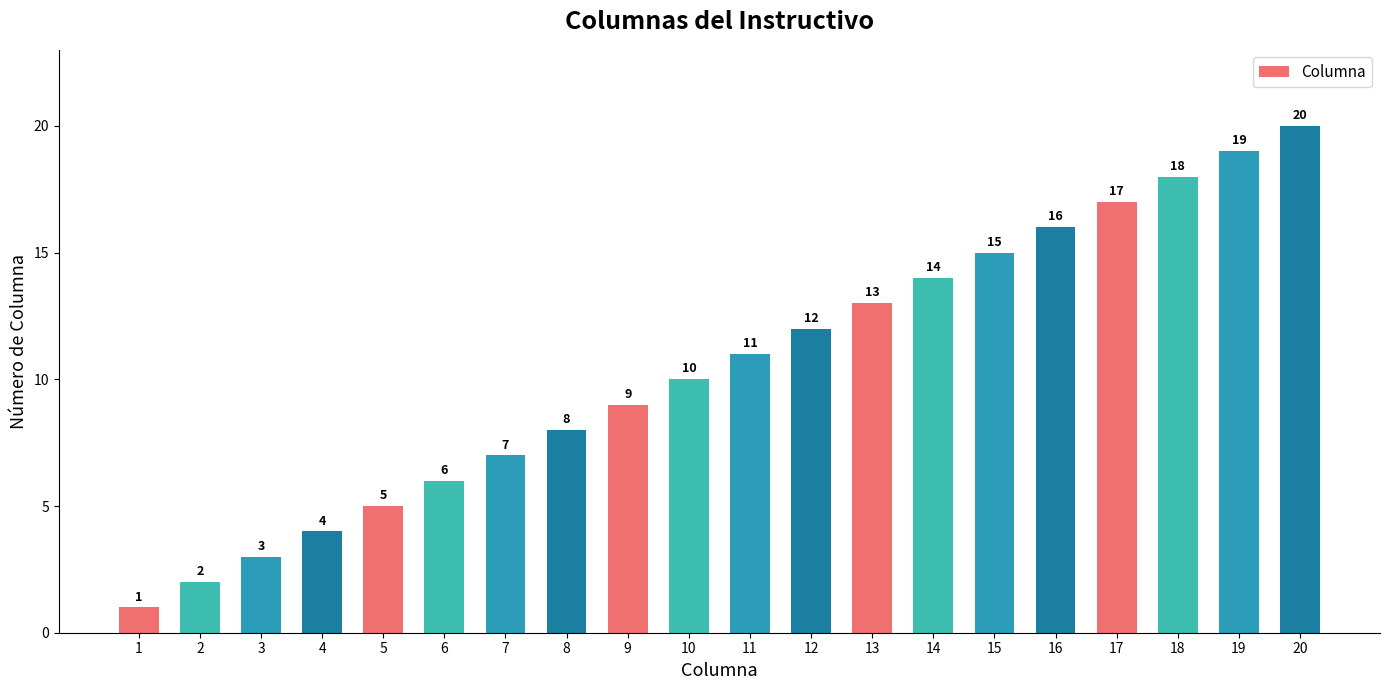

At which label is the value closest to 10?

10